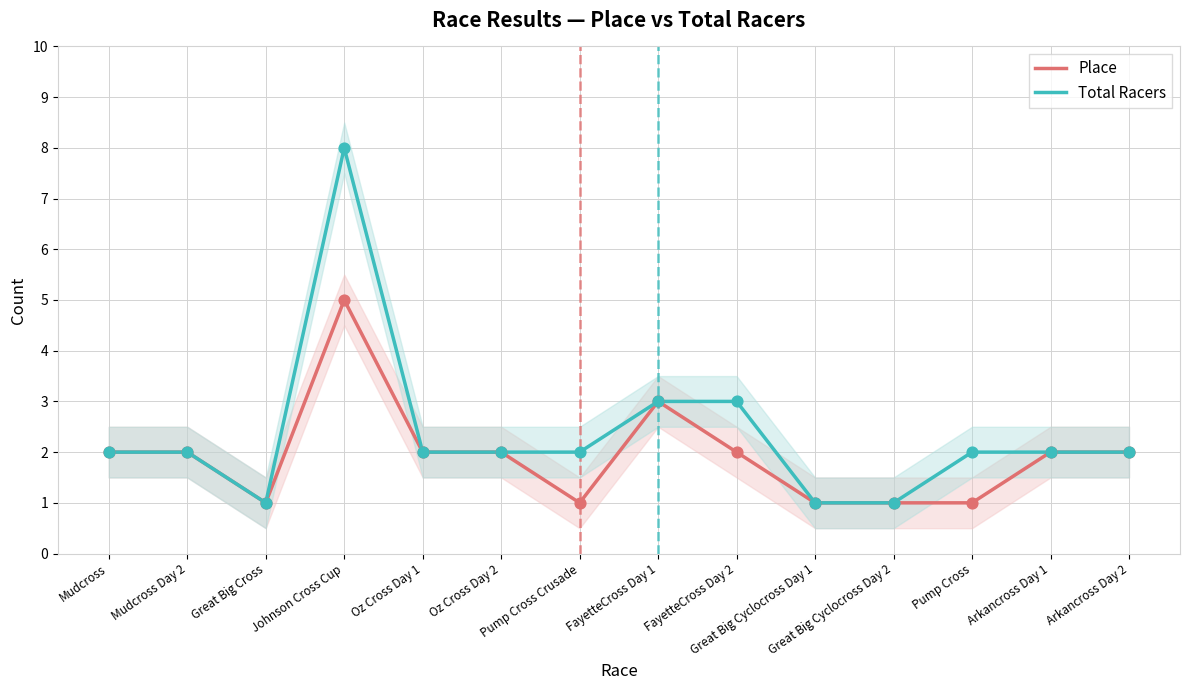

Which series reaches the minimum Y coordinate?

Place